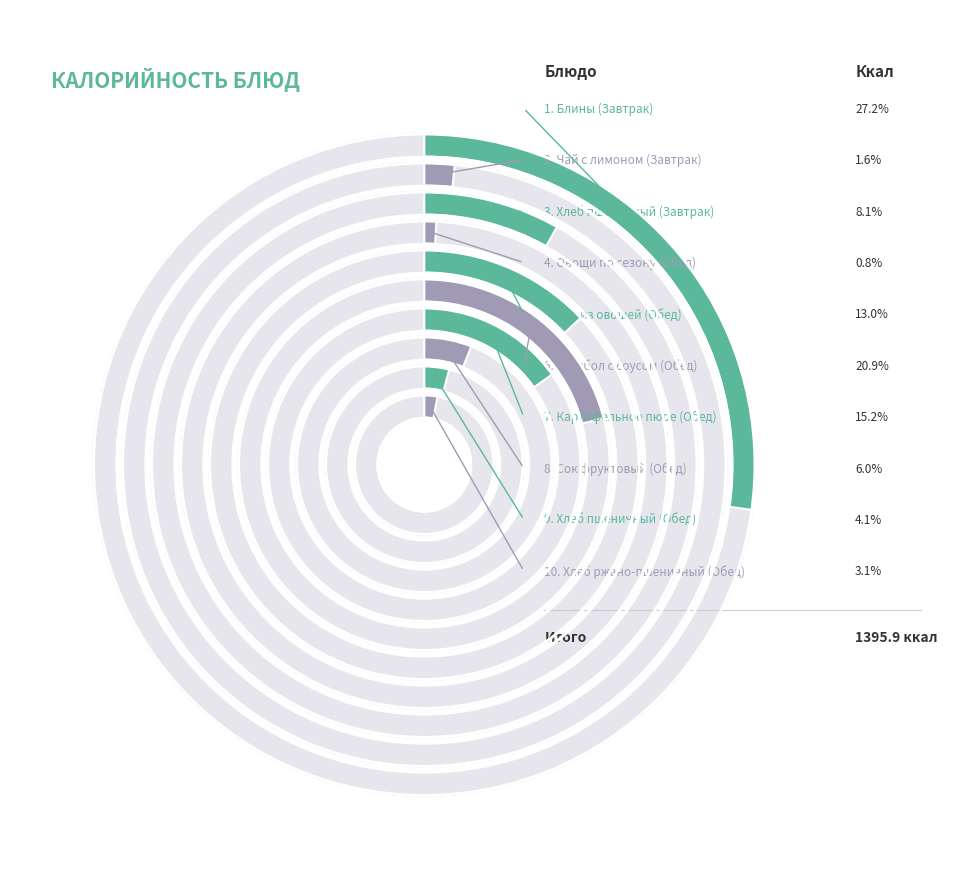

What is the largest slice in the pie chart?

Блины (Завтрак)